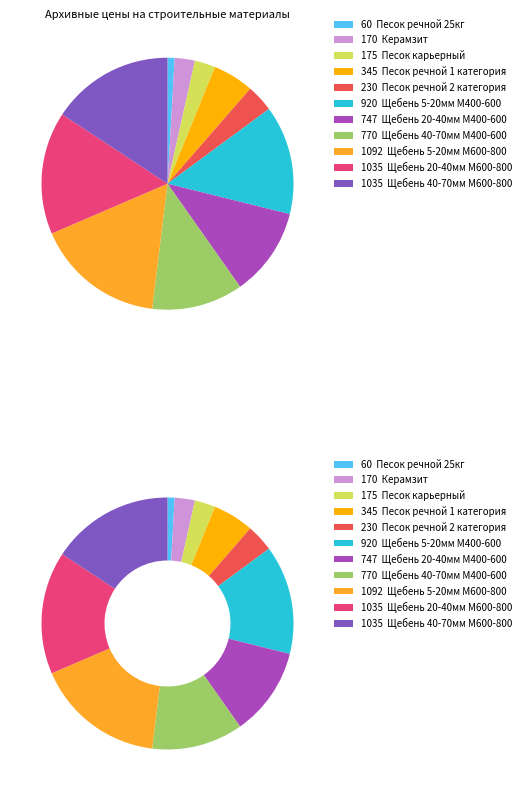

The Щебень 40-70мм М400-600 slice represents 12% of the pie. True or false?

True